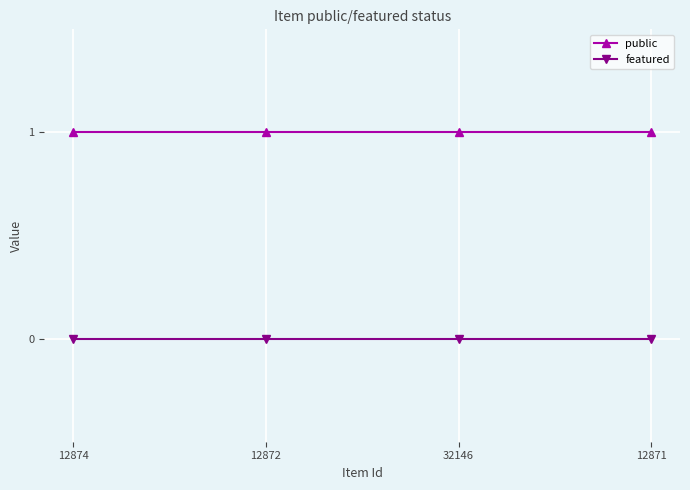

What is the minimum value for public?

1